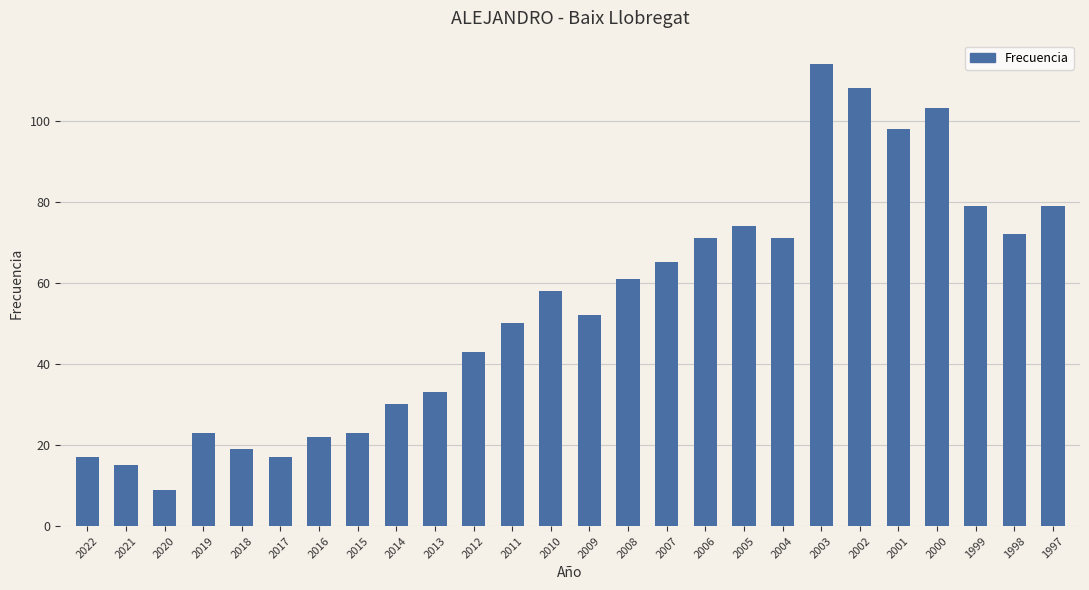

Is it true that the value at 2016 is 14?

False